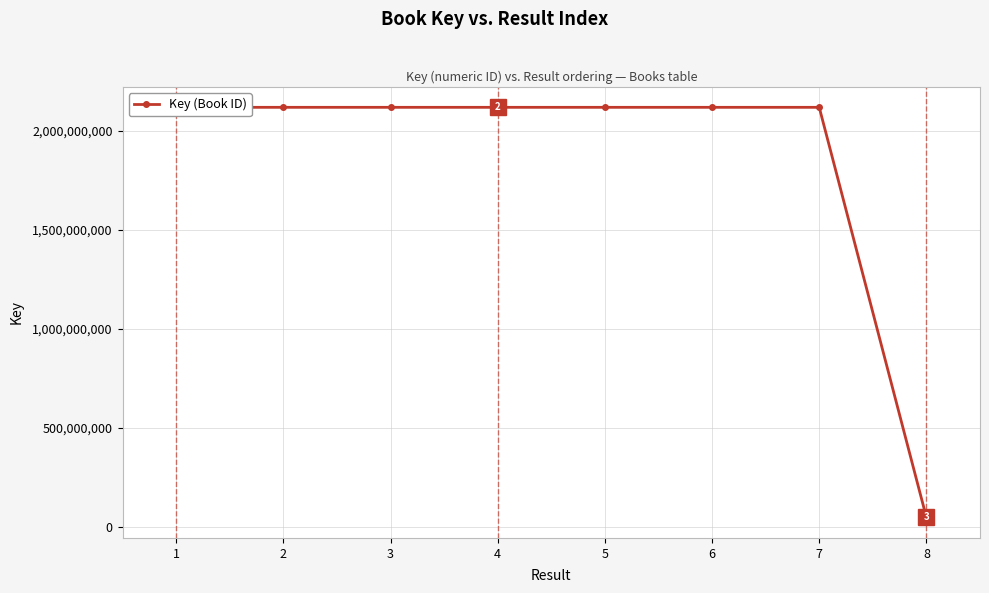

The value at 5 is 2970096463. True or false?

False